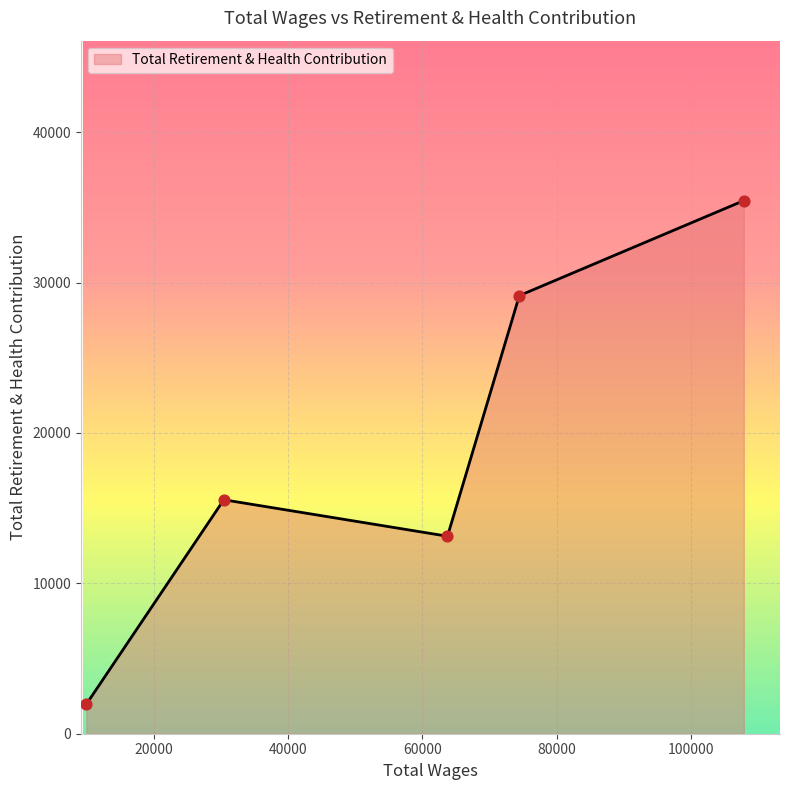

How many interior local peaks (higher than both neighbors) does the data have?

1